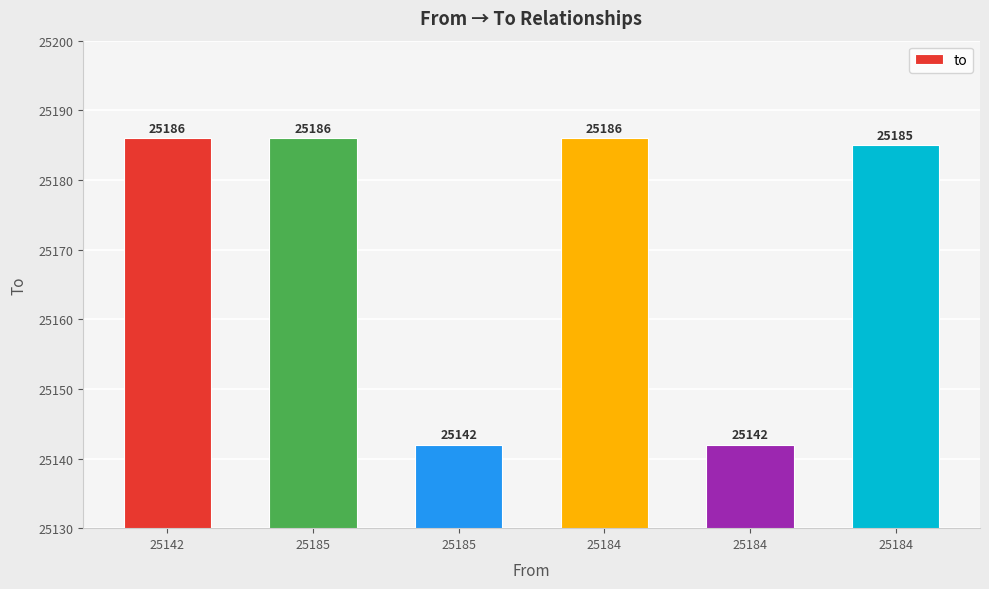

How many series are shown in this chart?

1